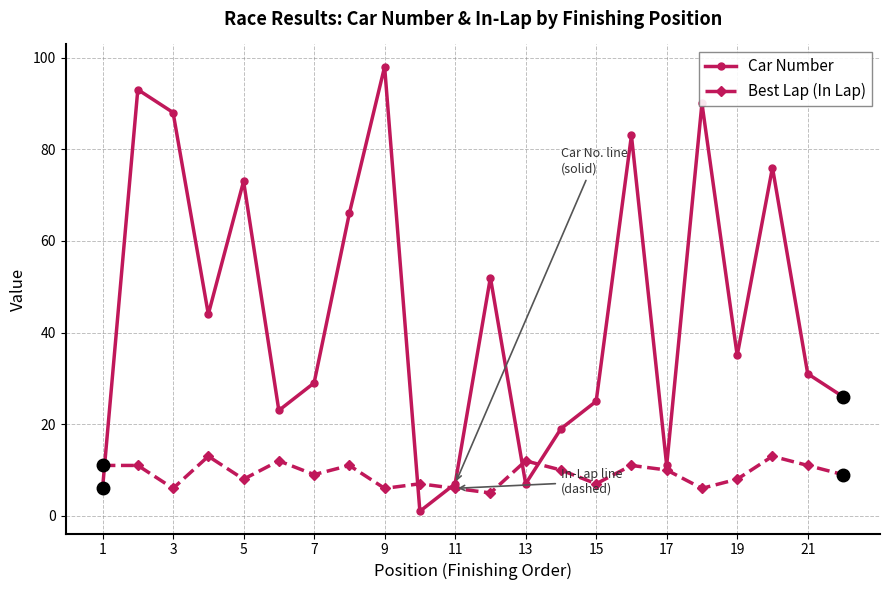

Which series has the largest range (max minus min)?

Car Number